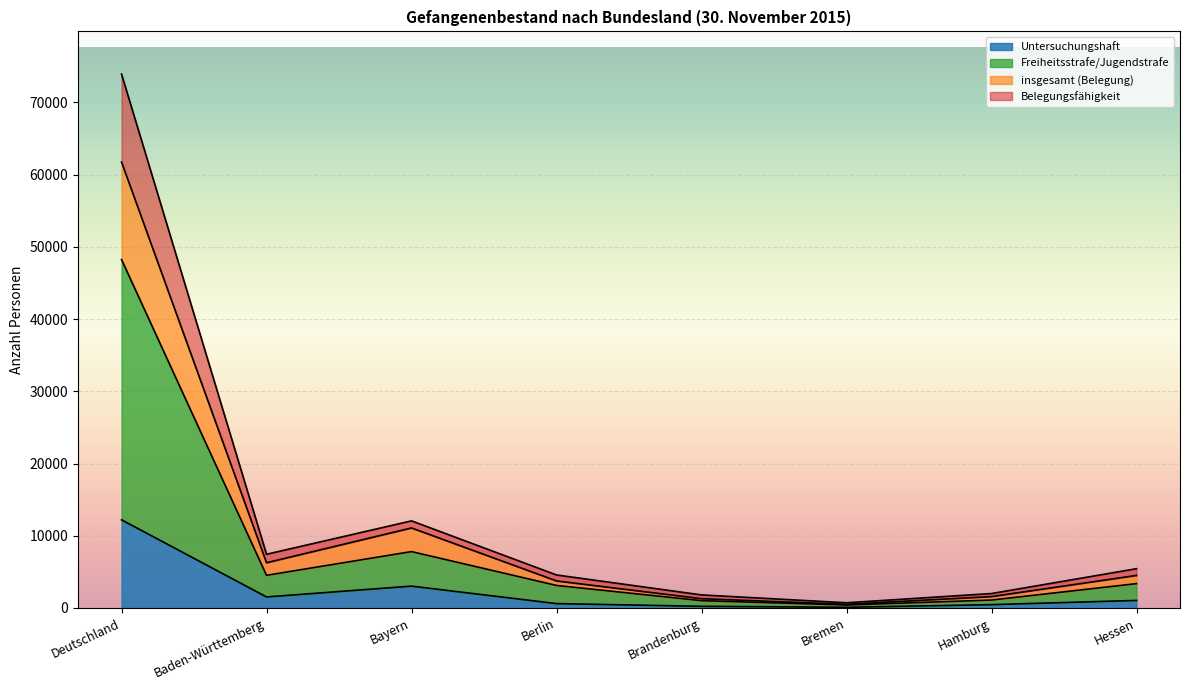

At which category is the sum across all series the highest?

Deutschland